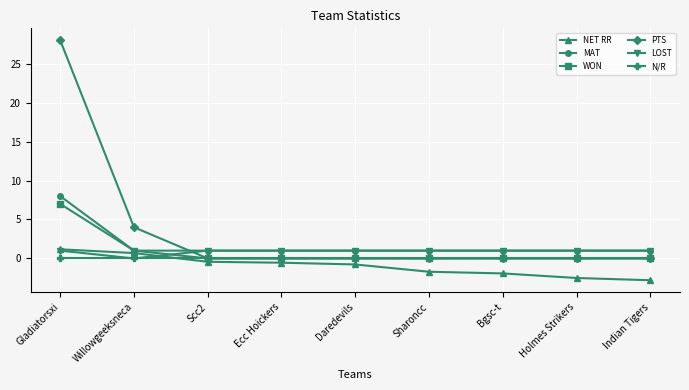

Which series changed the most between Ecc Hoickers and Indian Tigers?

NET RR